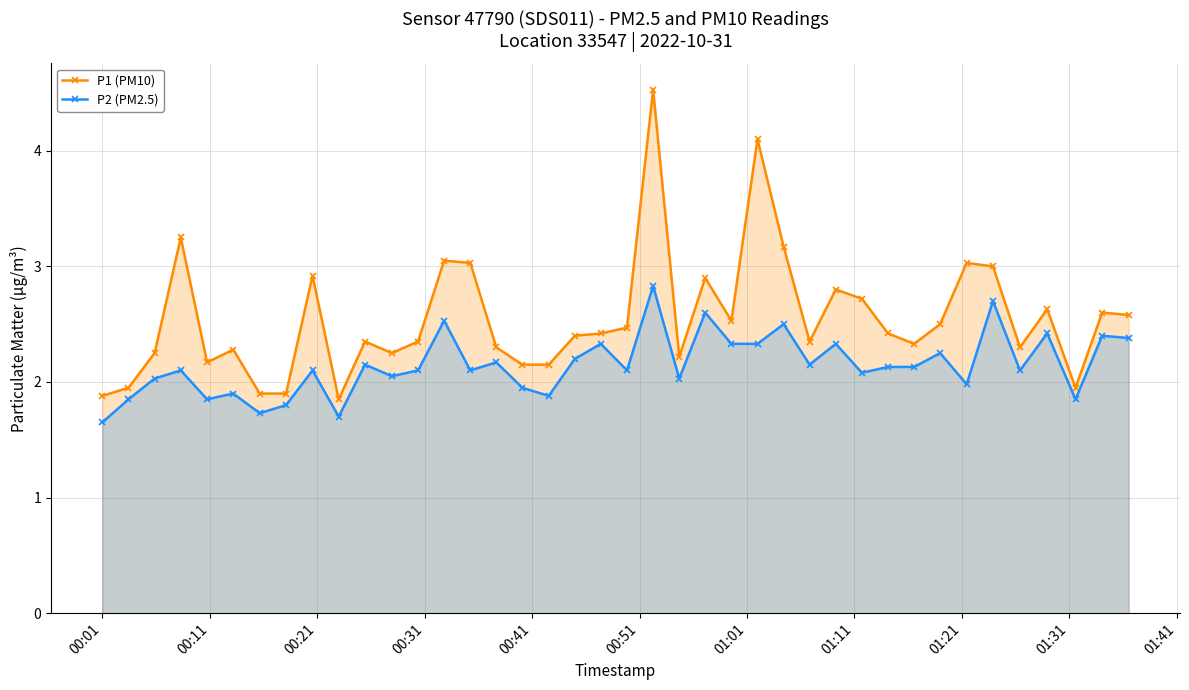

Which series has the largest range (max minus min)?

P1 (PM10)